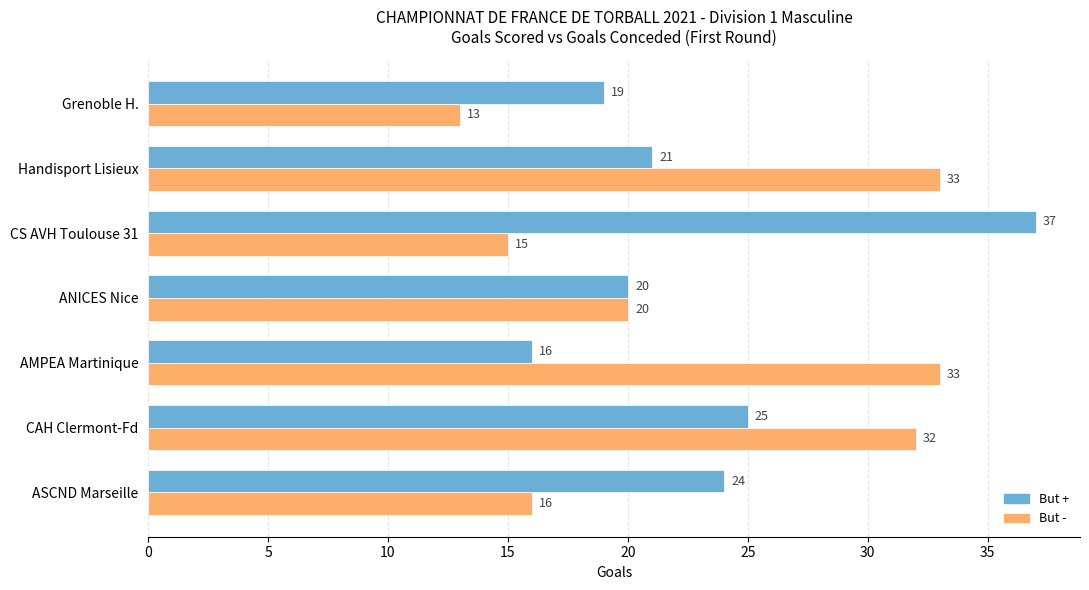

Is it true that But + equals 20 at ANICES Nice?

True